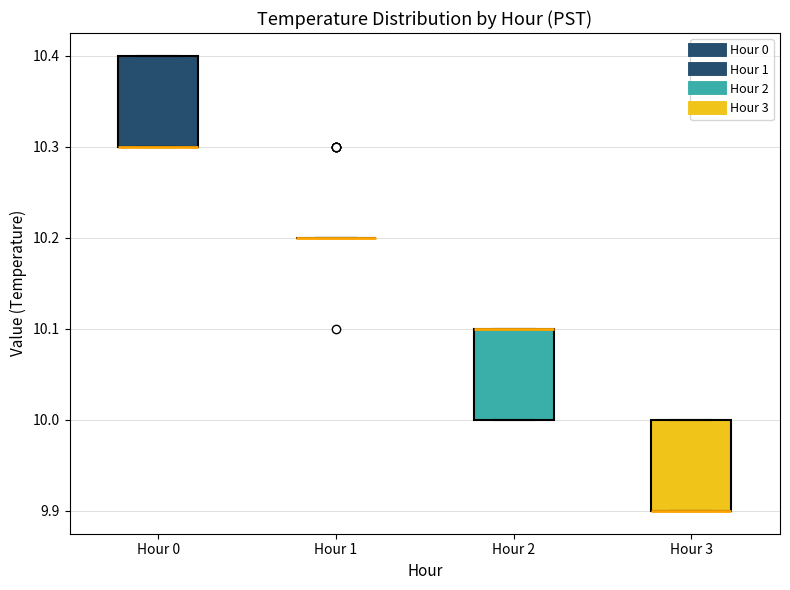

Reading left to right, read every box against the y-axis: the position of its median line, the range the box covers, and the ends of its whiskers. The values are not printed on the chart, so give them approximately, as read against the axis.

Hour 0: median 10.3 (drawn on the box's lower edge), box 10.3 to 10.4, whiskers 10.3 to 10.4
Hour 1: box collapsed to a line at 10.2, whiskers 10.2 to 10.2
Hour 2: median 10.1 (drawn on the box's upper edge), box 10.0 to 10.1, whiskers 10.0 to 10.1
Hour 3: median 9.9 (drawn on the box's lower edge), box 9.9 to 10.0, whiskers 9.9 to 10.0